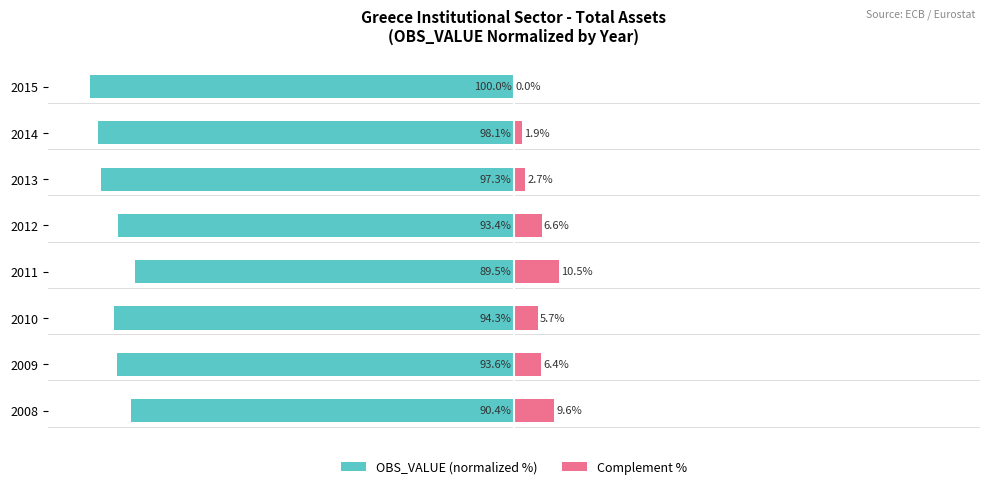

Reading left to right, what are all the values shown in this chart?

OBS_VALUE (normalized %): -90.4	-93.6	-94.3	-89.5	-93.4	-97.3	-98.1	-100.0
Complement %: 9.6	6.4	5.7	10.5	6.6	2.7	1.9	0.0